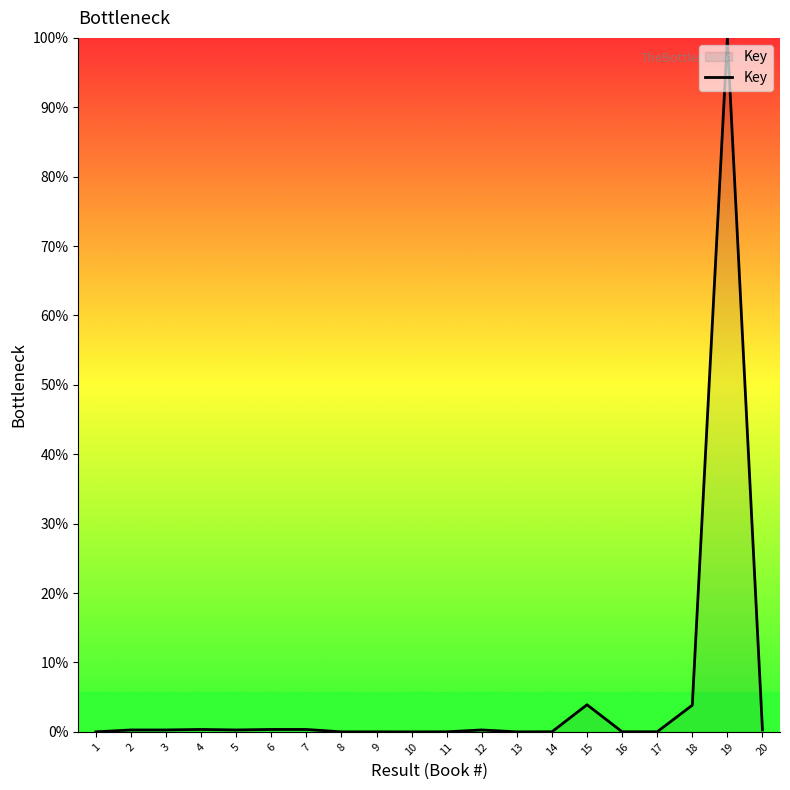

What is the maximum value shown in the chart?

100.0